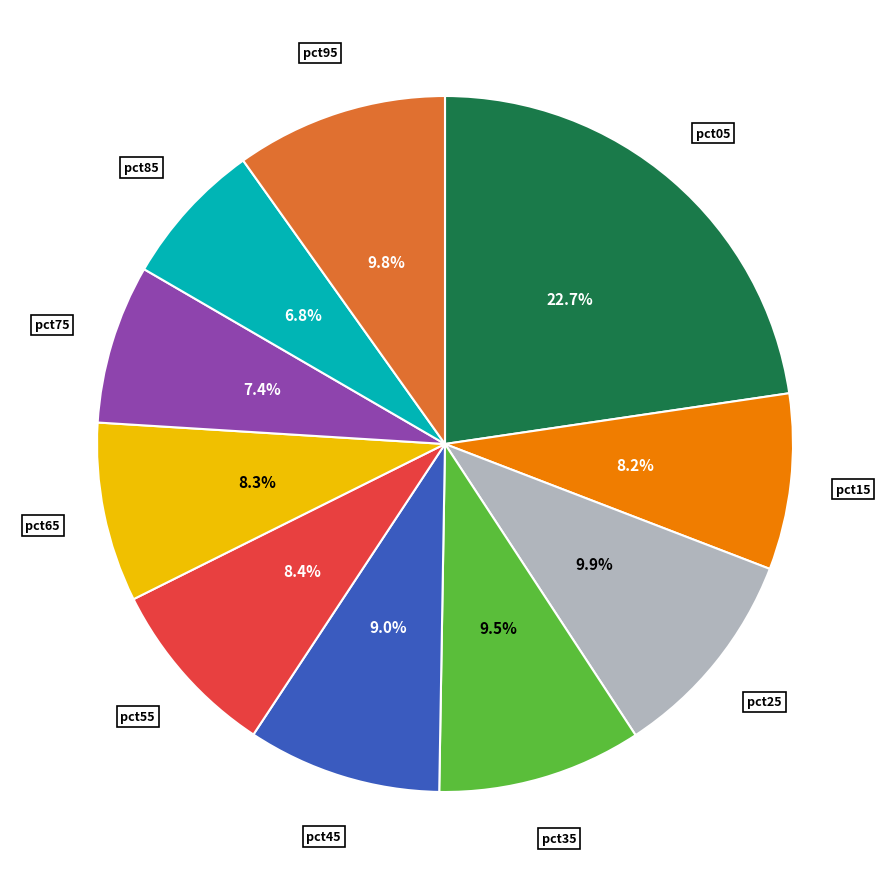

Is there any slice that represents more than half of the pie?

No